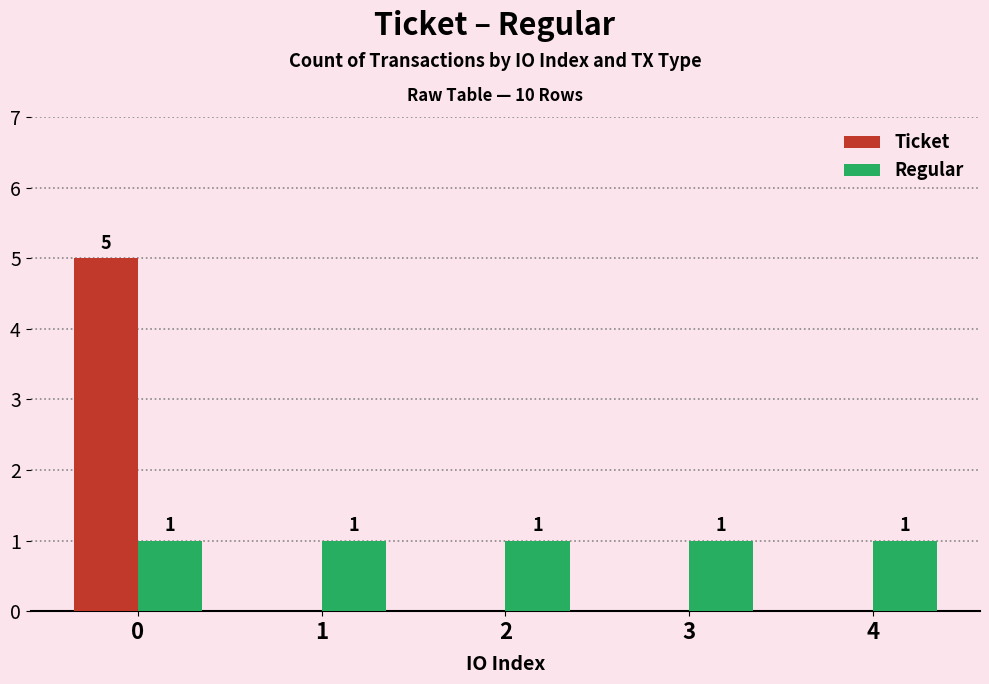

The value of Ticket at 2 is 0. True or false?

True